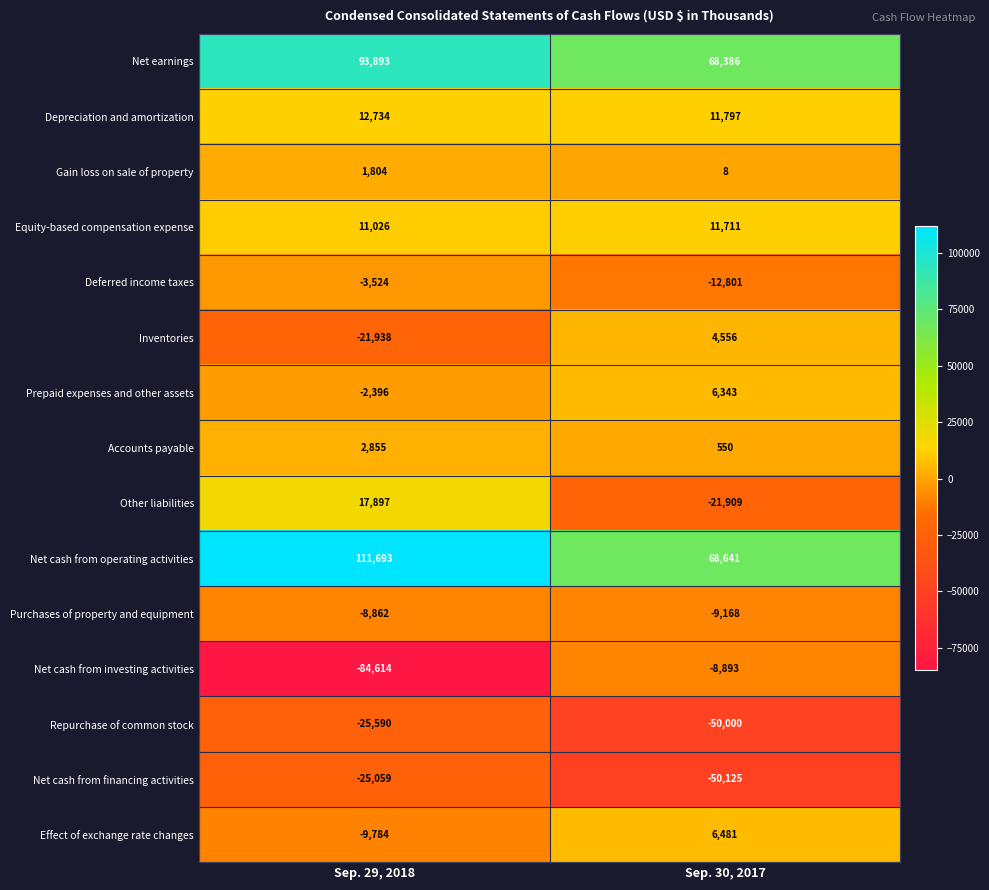

List the series in order of their peak value, lowest first.

Repurchase of common stock, Net cash from financing activities, Net cash from investing activities, Purchases of property and equipment, Deferred income taxes, Gain loss on sale of property, Accounts payable, Inventories, Prepaid expenses and other assets, Effect of exchange rate changes, Equity-based compensation expense, Depreciation and amortization, Other liabilities, Net earnings, Net cash from operating activities